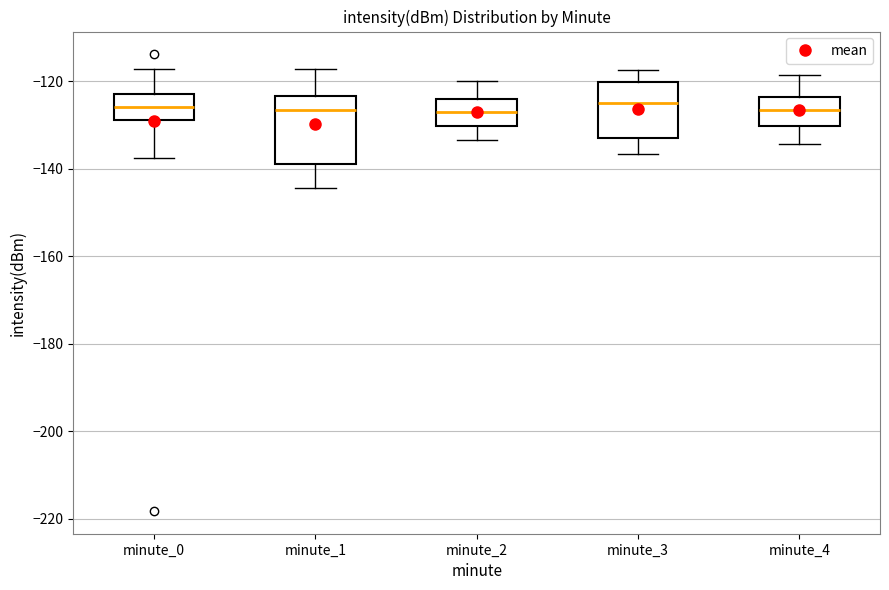

Reading left to right, transcribe this box plot: for each box, give where its median line is, the range the box spans, and where its two whiskers end, as read against the y-axis. The values are not printed on the chart, so give them approximately, as read against the axis.

minute_0: median -126, box -128 to -122, whiskers -138 to -118
minute_1: median -126, box -138 to -124, whiskers -144 to -118
minute_2: median -128, box -130 to -124, whiskers -134 to -120
minute_3: median -124, box -132 to -120, whiskers -136 to -118
minute_4: median -126, box -130 to -124, whiskers -134 to -118